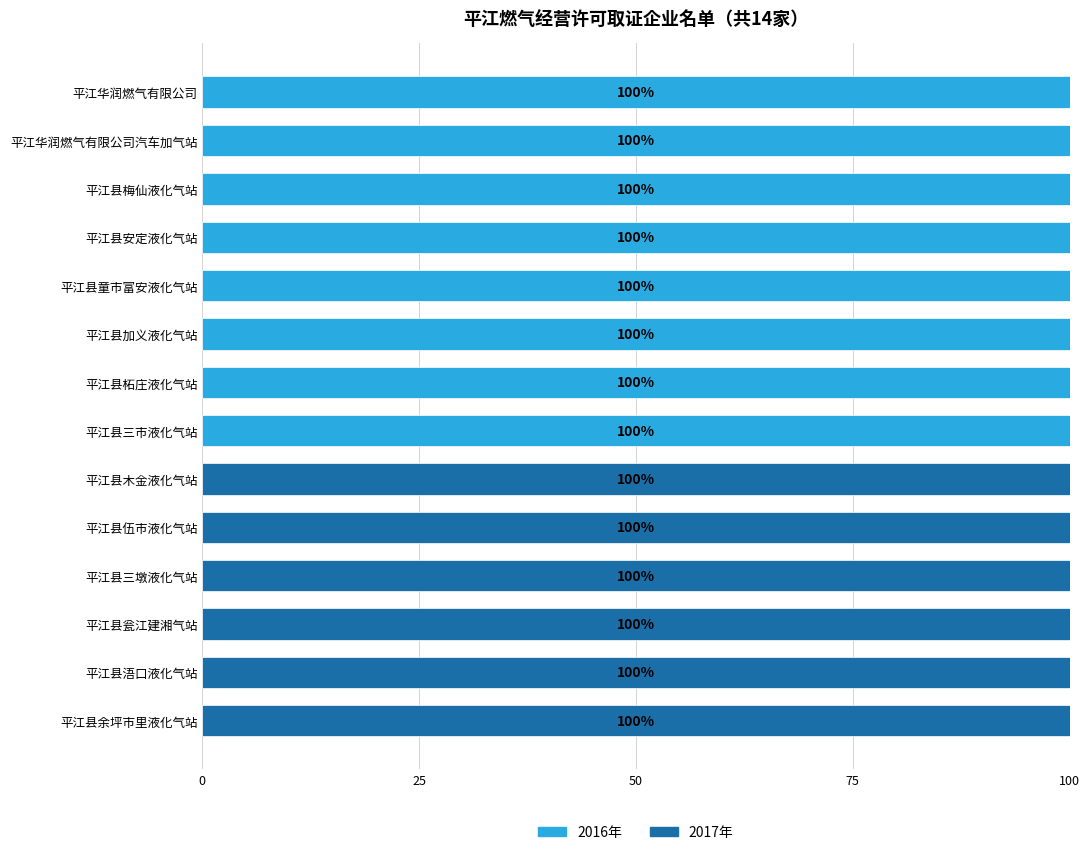

The 2016年 series shows 100 at 平江县加义液化气站. True or false?

True